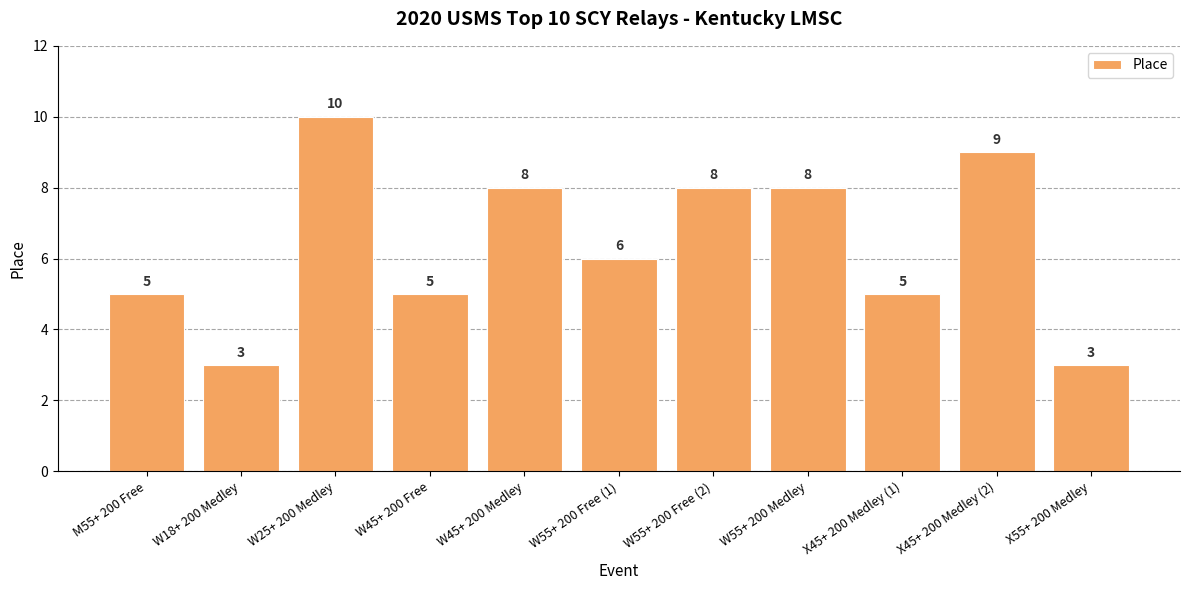

Are the bars grouped side by side (vs. stacked)?

No